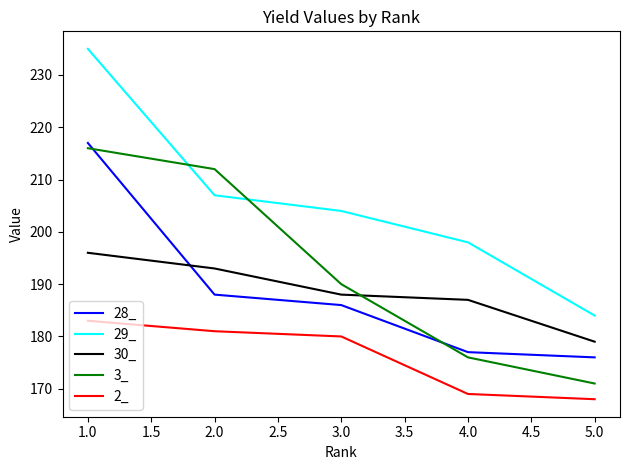

Which series has the largest range (max minus min)?

29_